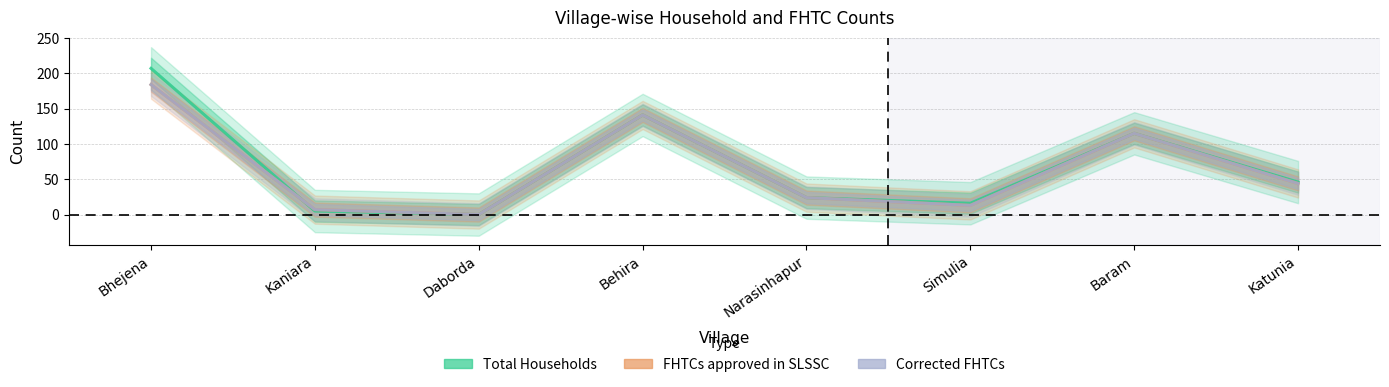

What are all the series names shown in the legend?

Total Households, FHTCs approved in SLSSC, Corrected FHTCs